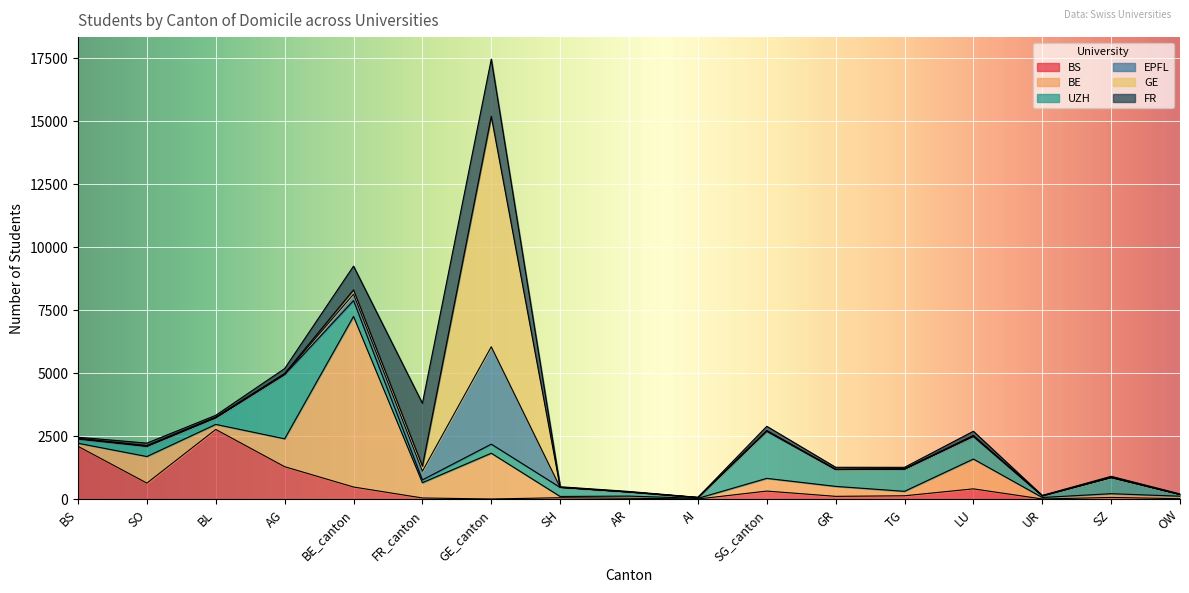

Count the number of data series in this chart.

6